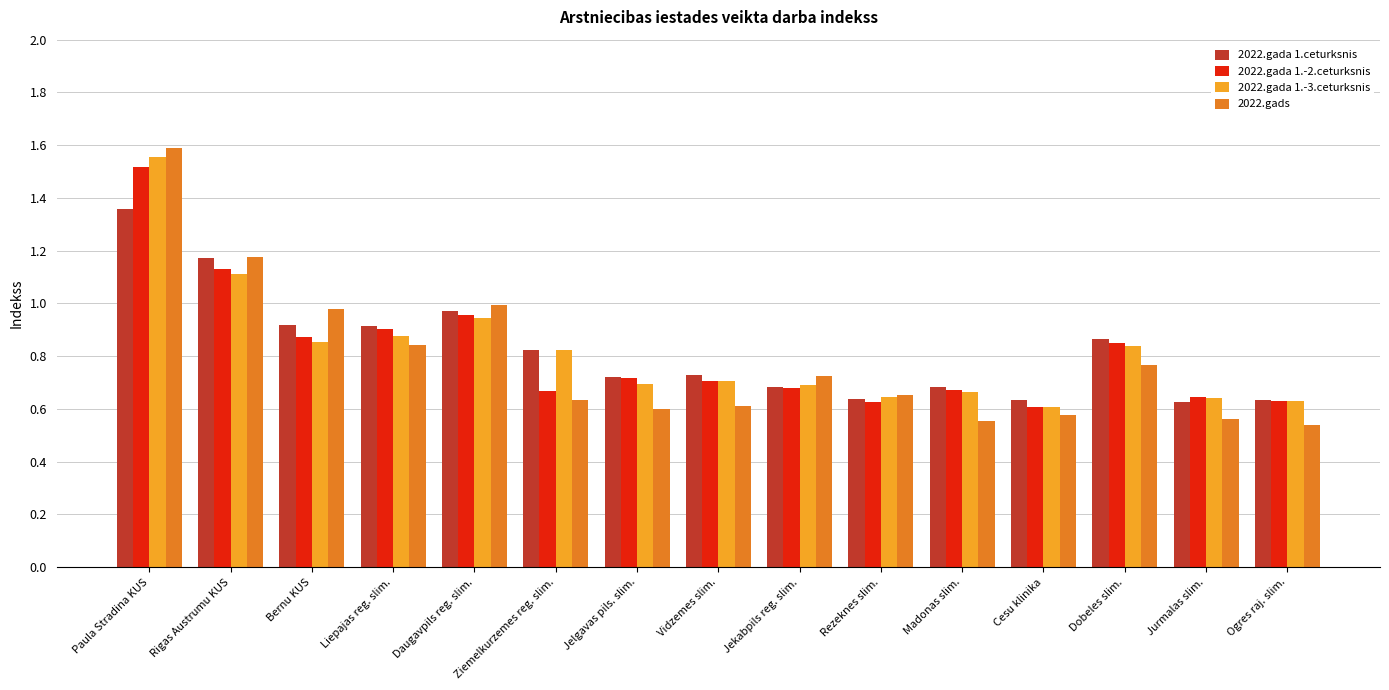

What is the difference between the highest and lowest values at Ziemelkurzemes reg. slim.?

0.2